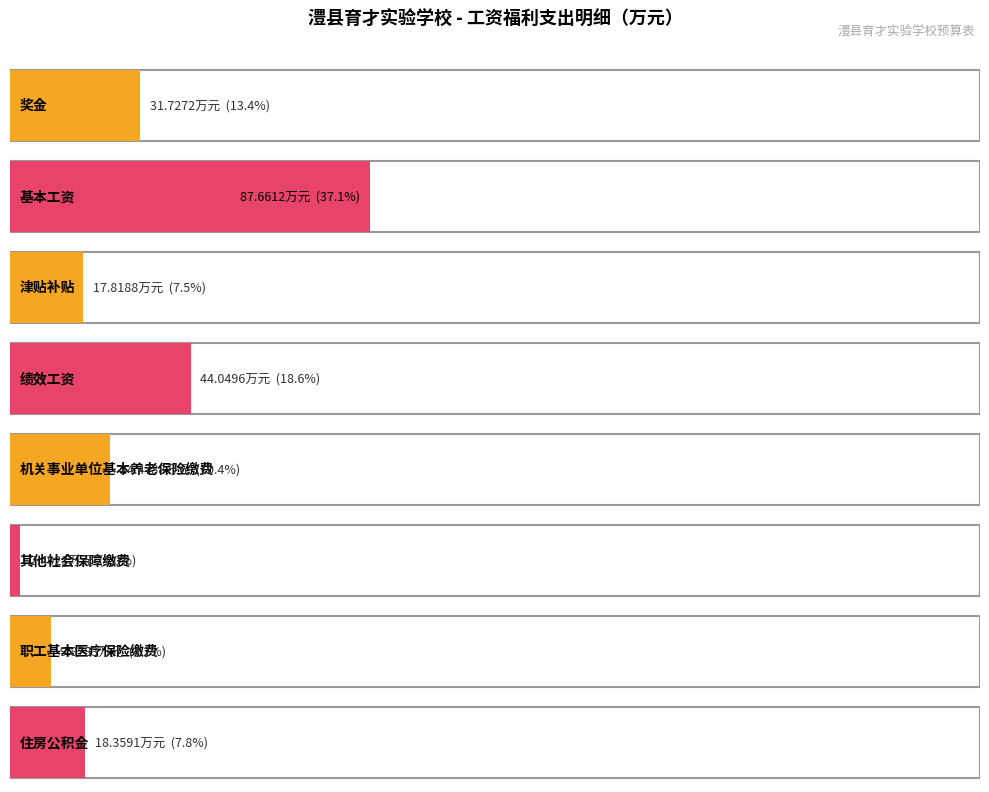

How many values are below 24?

4